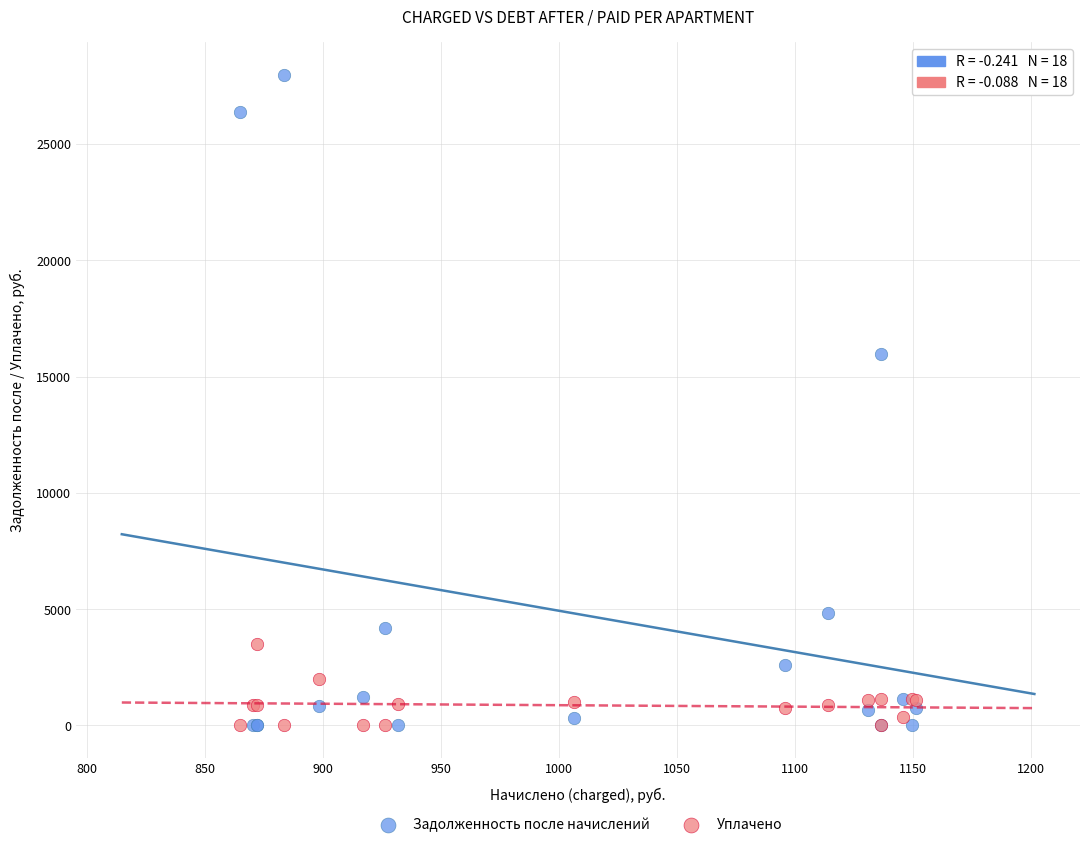

What are all the series names shown in the legend?

Задолженность после начислений, Уплачено